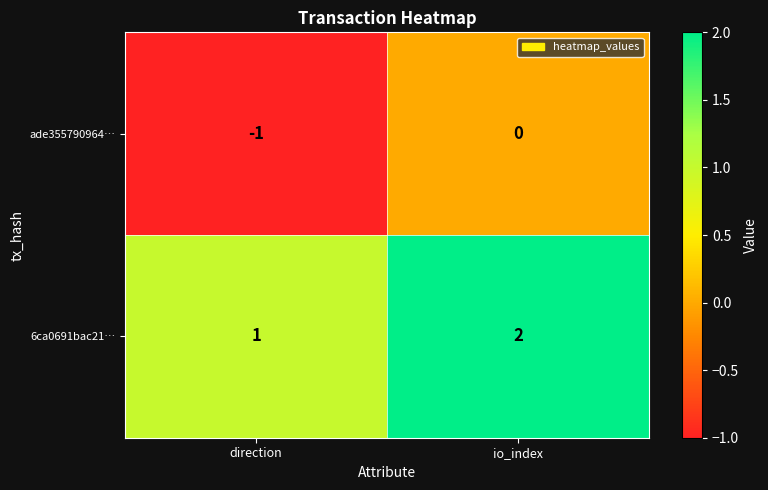

Which series has the largest total across all categories?

6ca0691bac21…